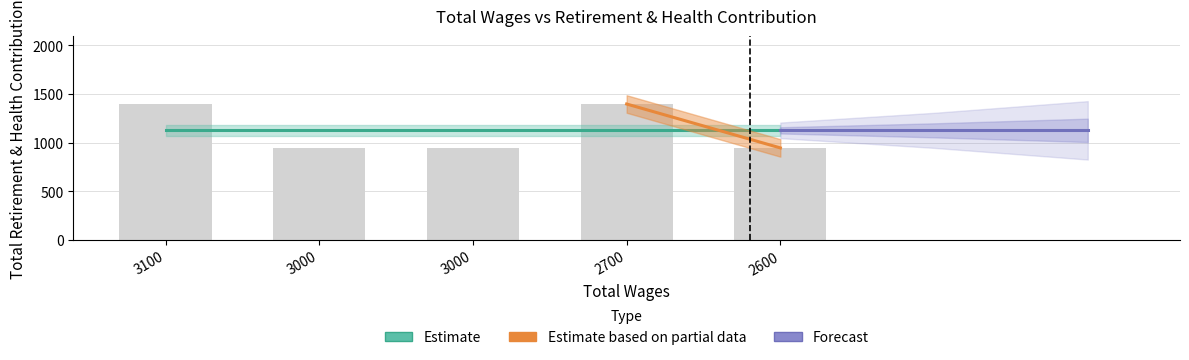

What is the change in value from 3100.0 to 3000.0?

-451